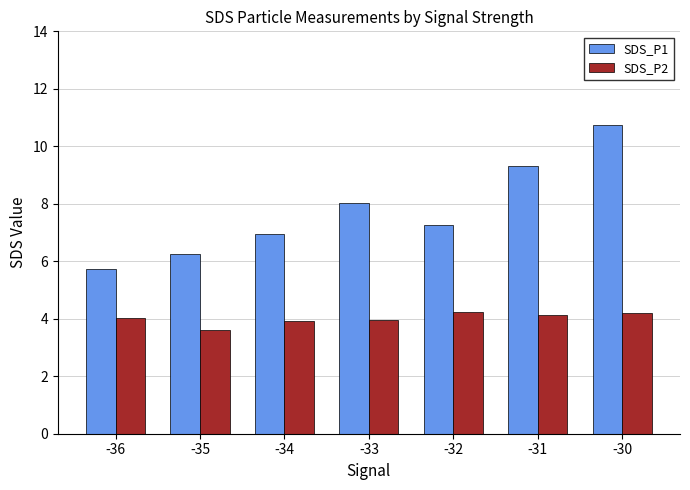

At -32, list the series in order from smallest to largest.

SDS_P2, SDS_P1